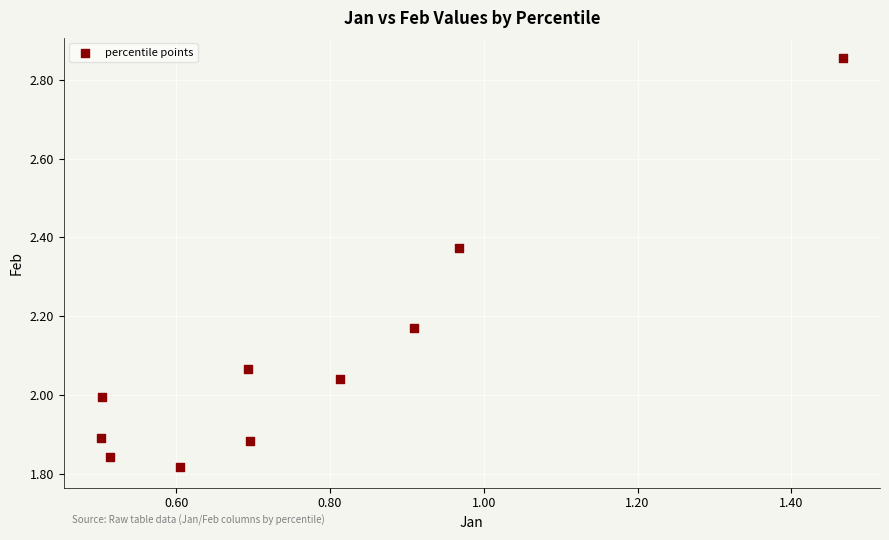

What is the range of X values (max minus min)?

1.0